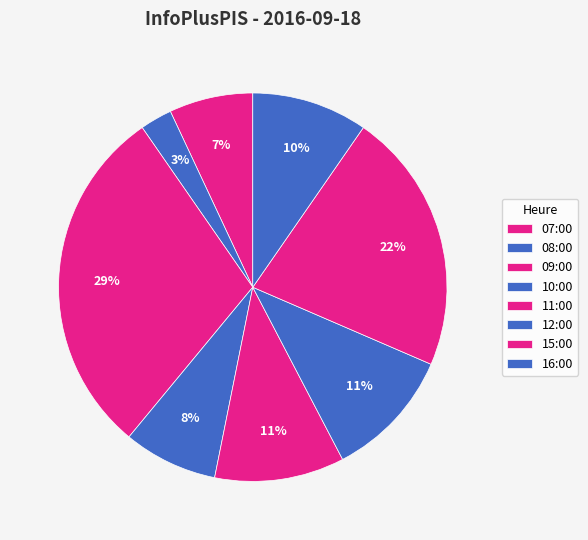

To the nearest percent, what percentage of the pie is 08:00?

3%